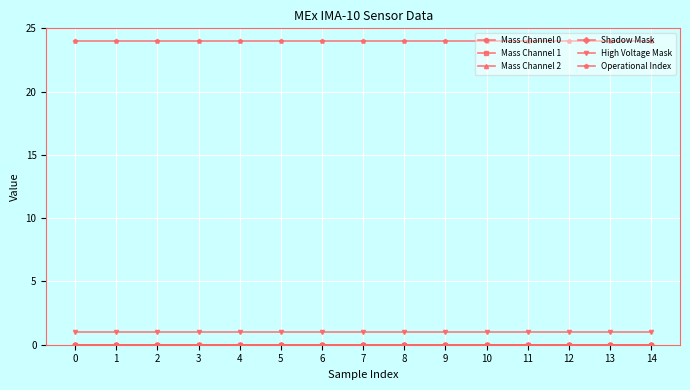

Reading left to right, list all the values displayed in this chart.

Mass Channel 0: 0	0	0	0	0	0	0	0	0	0	0	0	0	0	0
Mass Channel 1: 0	0	0	0	0	0	0	0	0	0	0	0	0	0	0
Mass Channel 2: 0	0	0	0	0	0	0	0	0	0	0	0	0	0	0
Shadow Mask: 0	0	0	0	0	0	0	0	0	0	0	0	0	0	0
High Voltage Mask: 1	1	1	1	1	1	1	1	1	1	1	1	1	1	1
Operational Index: 24	24	24	24	24	24	24	24	24	24	24	24	24	24	24